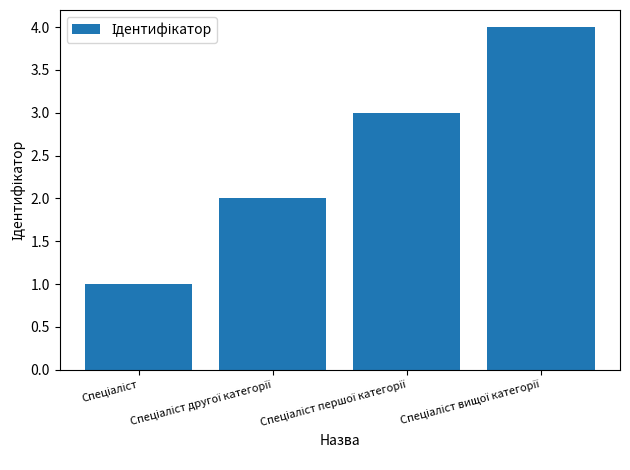

What is the sum of all values?

10